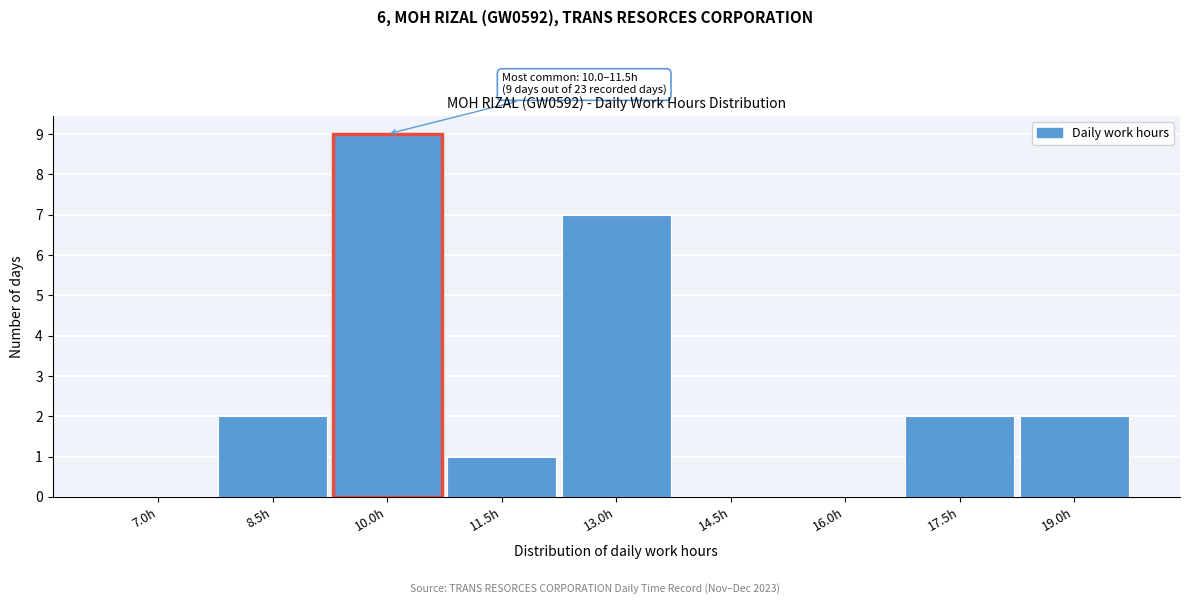

Reading left to right, list all the values displayed in this chart.

7.0h=0	8.5h=2	10.0h=9	11.5h=1	13.0h=7	14.5h=0	16.0h=0	17.5h=2	19.0h=2